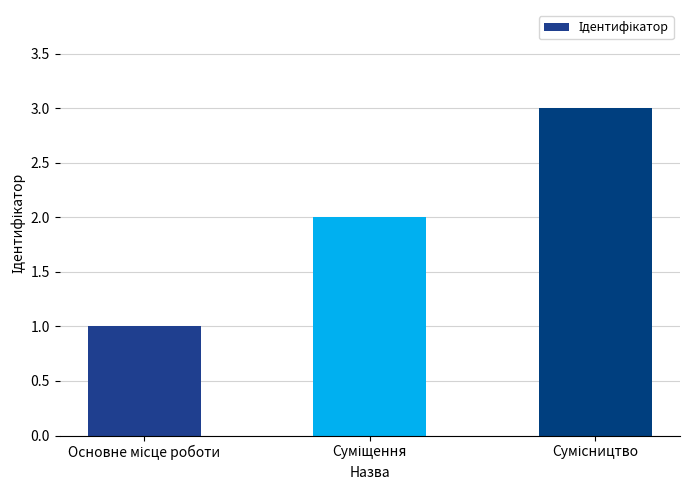

What is the greatest value displayed?

3